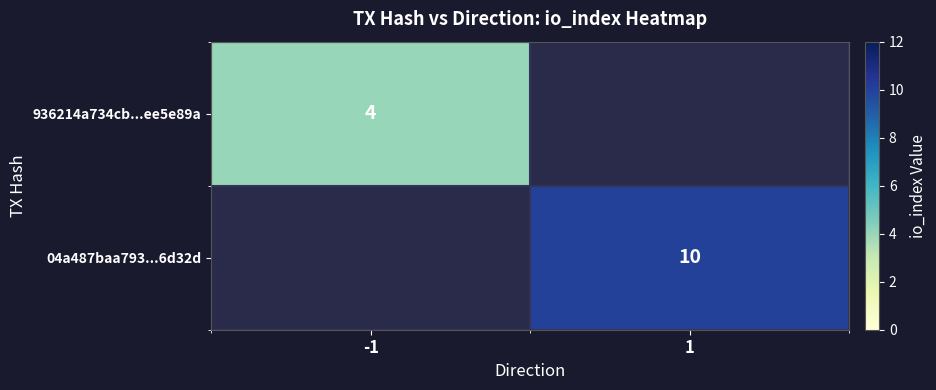

Is it true that 04a487baa793...6d32d equals 15 at 1?

False